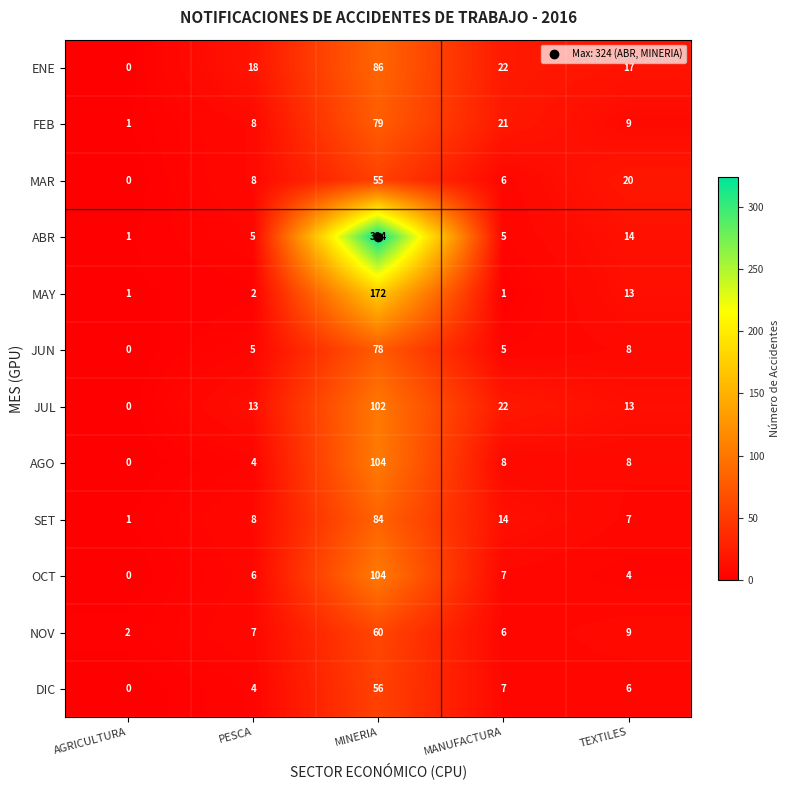

The value of MAY at TEXTILES is 3. True or false?

False